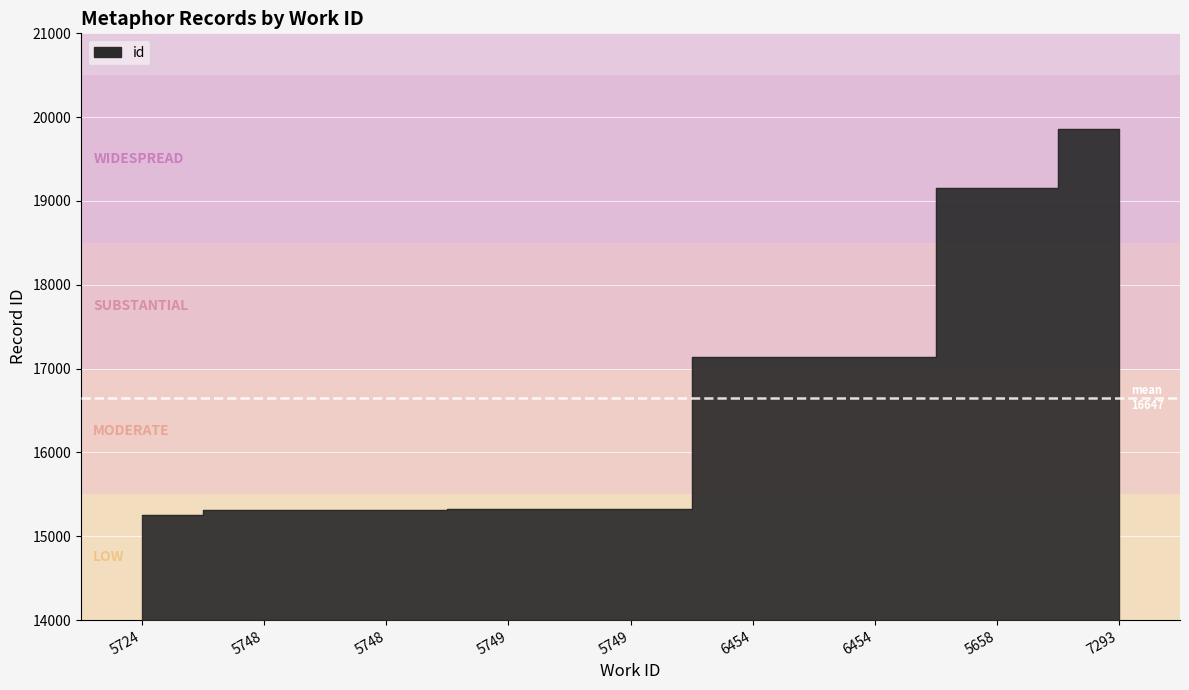

What is the value of the 8th point from the left?

19154